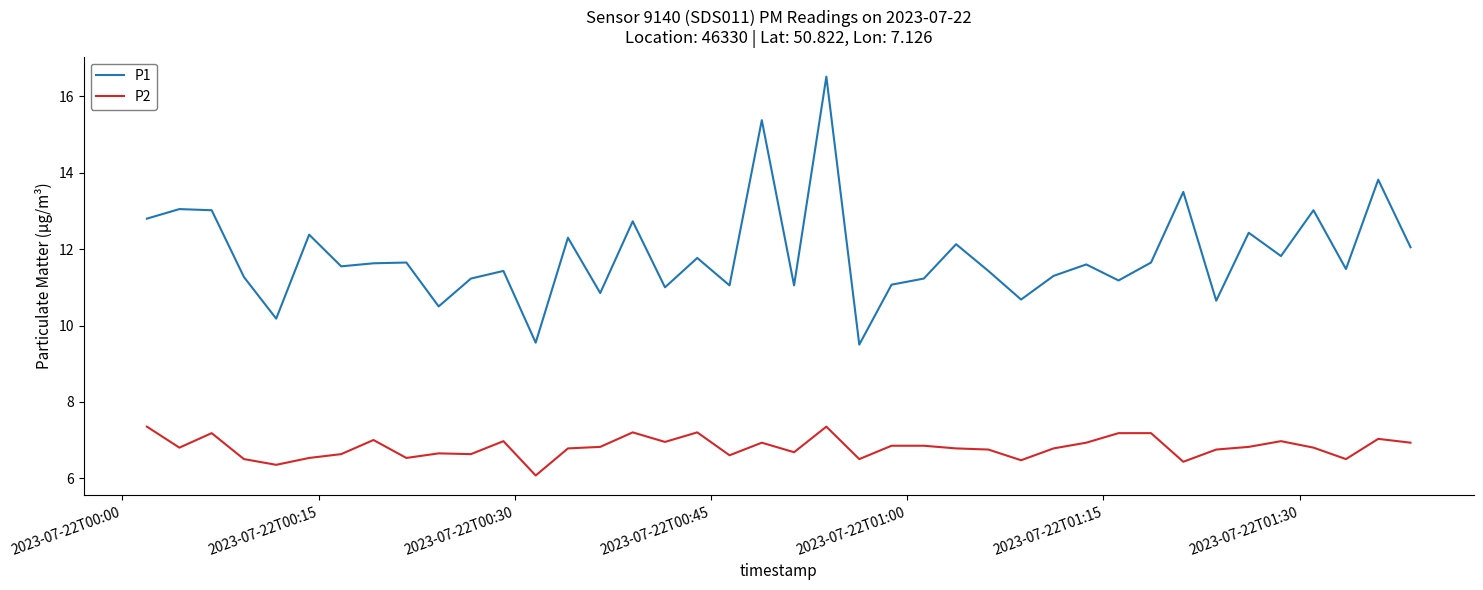

Rank the series by their maximum value, from highest to lowest.

P1, P2